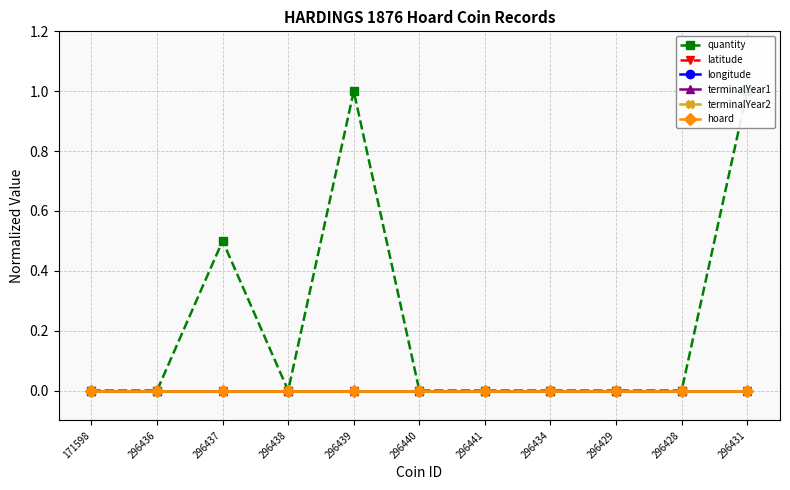

True or false: hoard has more than 0 interior local peaks.

False